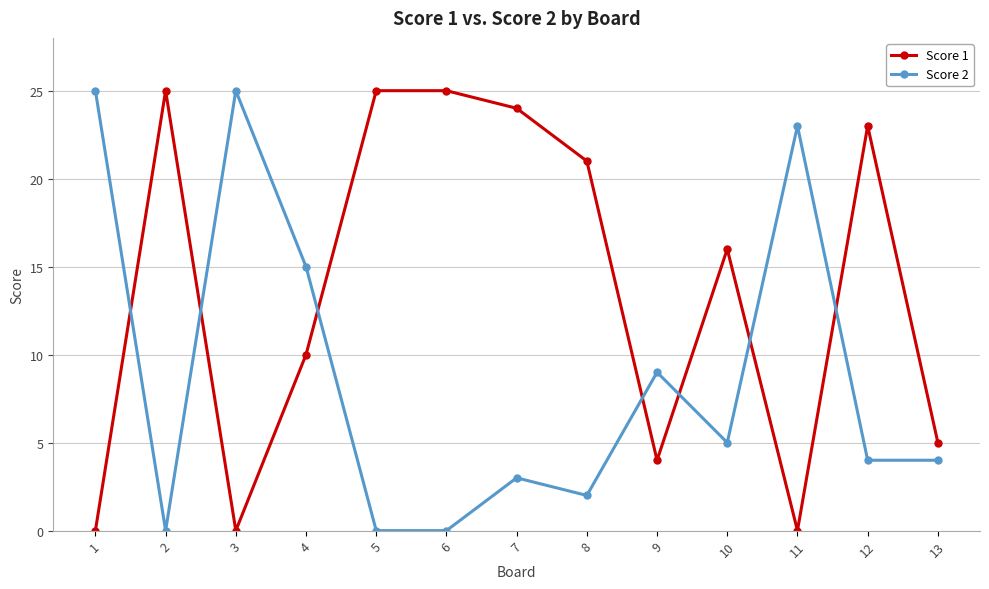

Which series has the largest total across all categories?

Score 1